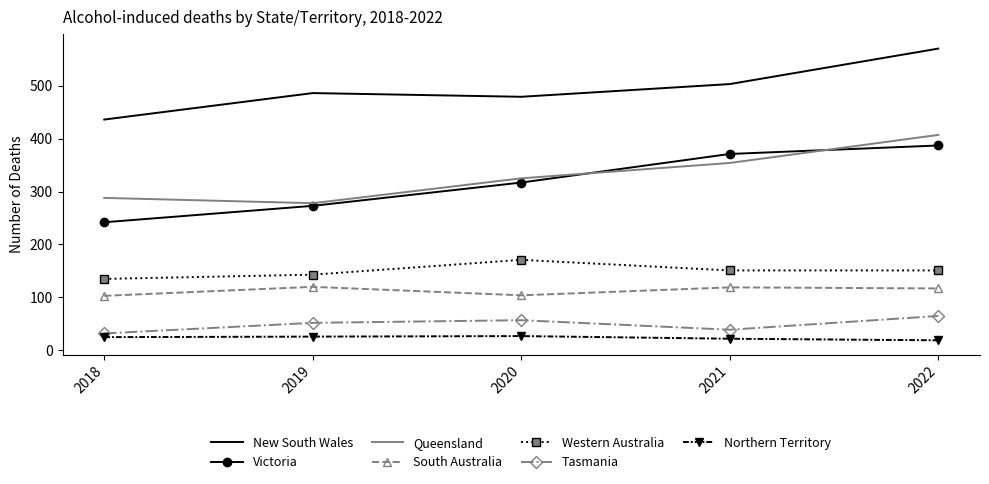

Rank the categories by Victoria value from lowest to highest.

2018, 2019, 2020, 2021, 2022